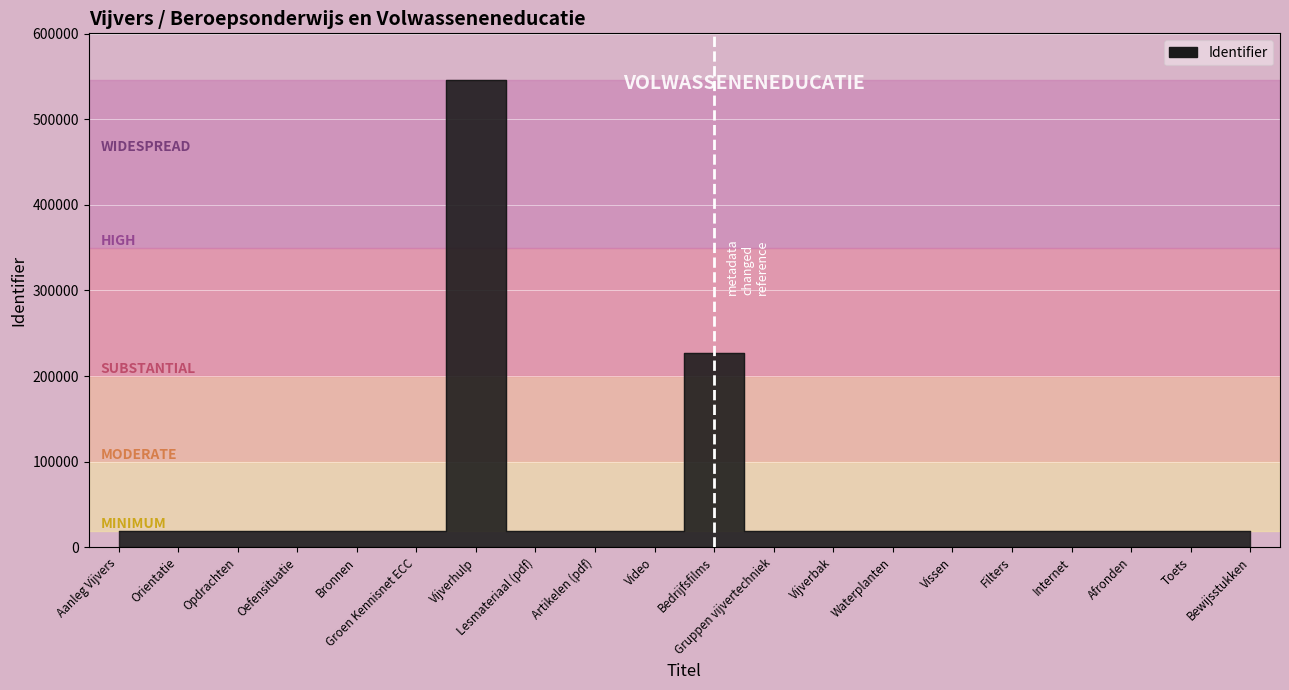

What position from the left is Oefensituatie?

4